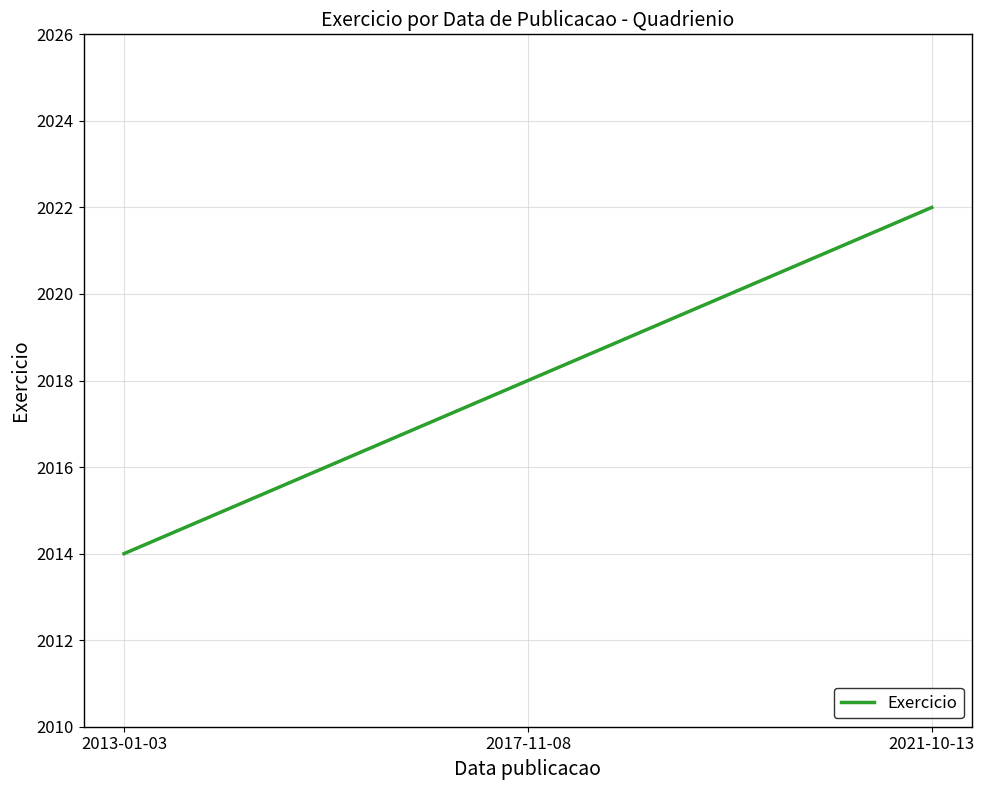

True or false: the data shows 2018 at 2017-11-08.

True